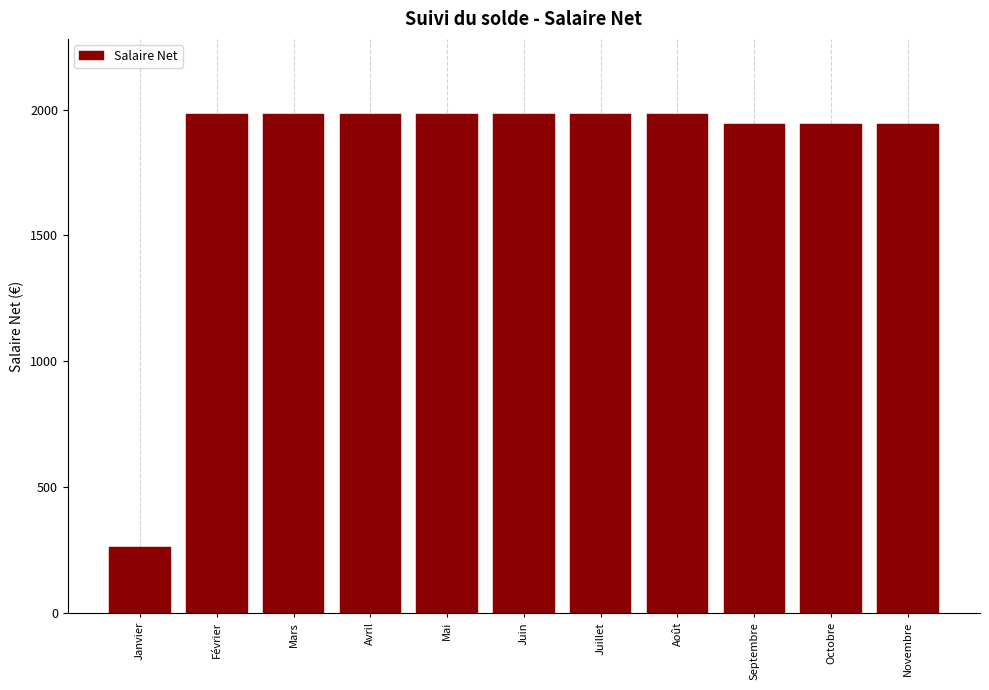

Reading left to right, list all the values displayed in this chart.

Janvier=262.0	Février=1983.4	Mars=1983.4	Avril=1983.4	Mai=1983.4	Juin=1983.4	Juillet=1983.4	Août=1983.4	Septembre=1941.6	Octobre=1941.6	Novembre=1941.6